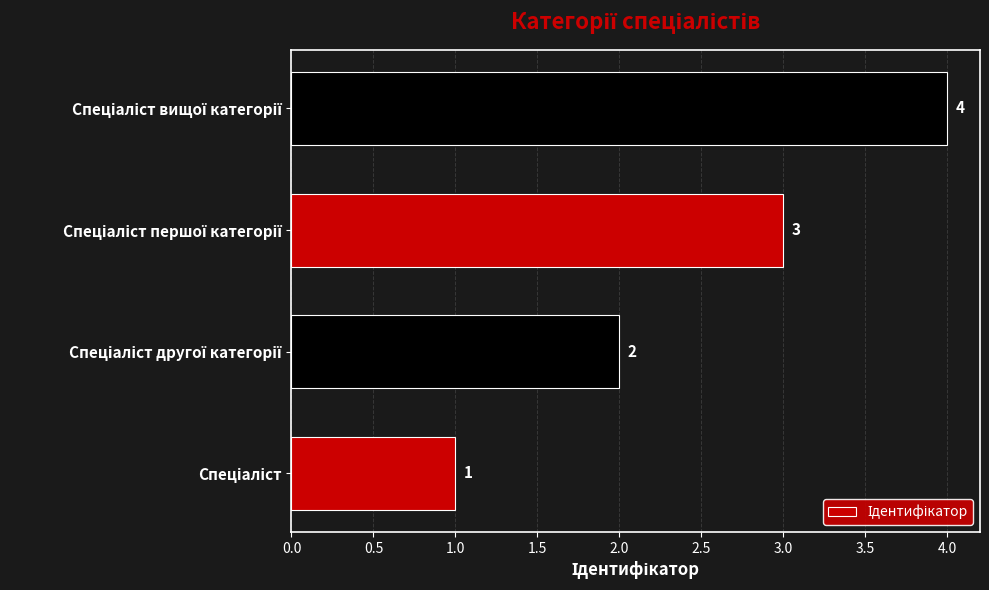

How many values are between 2 and 4?

3